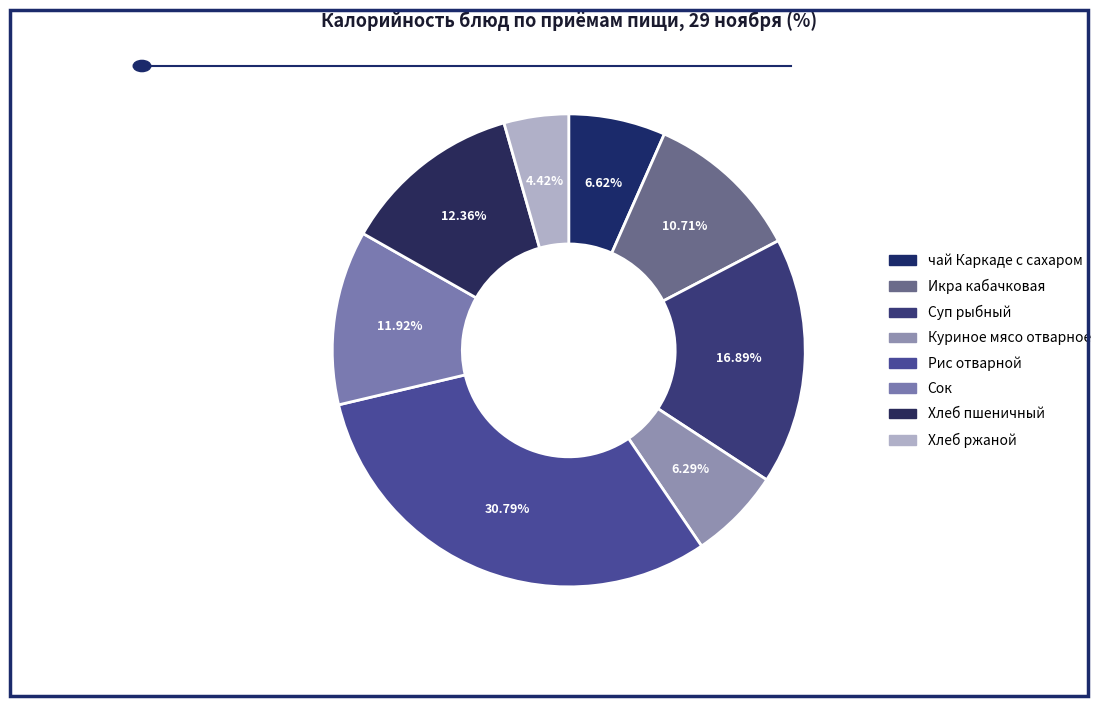

Is there a majority slice in this chart?

No